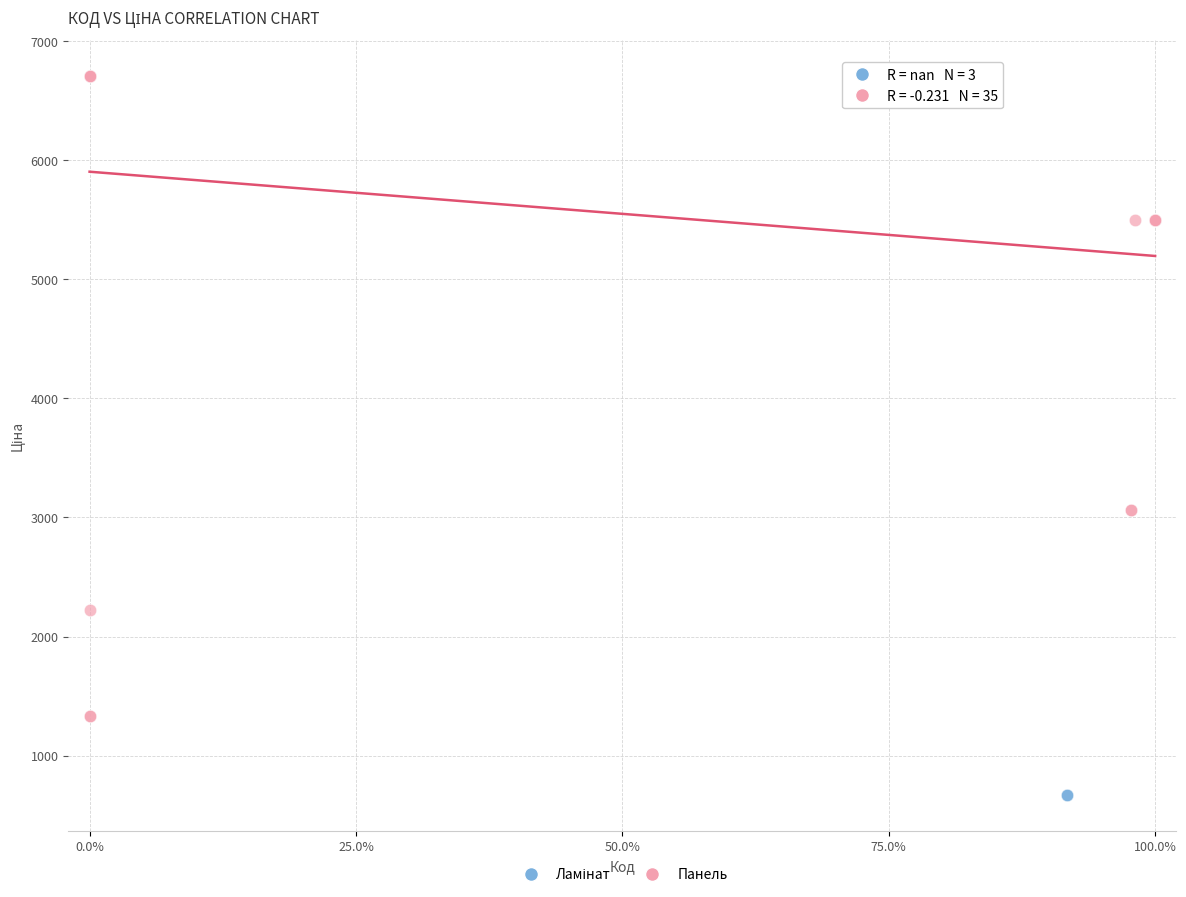

Which series reaches the maximum Y coordinate?

Панель